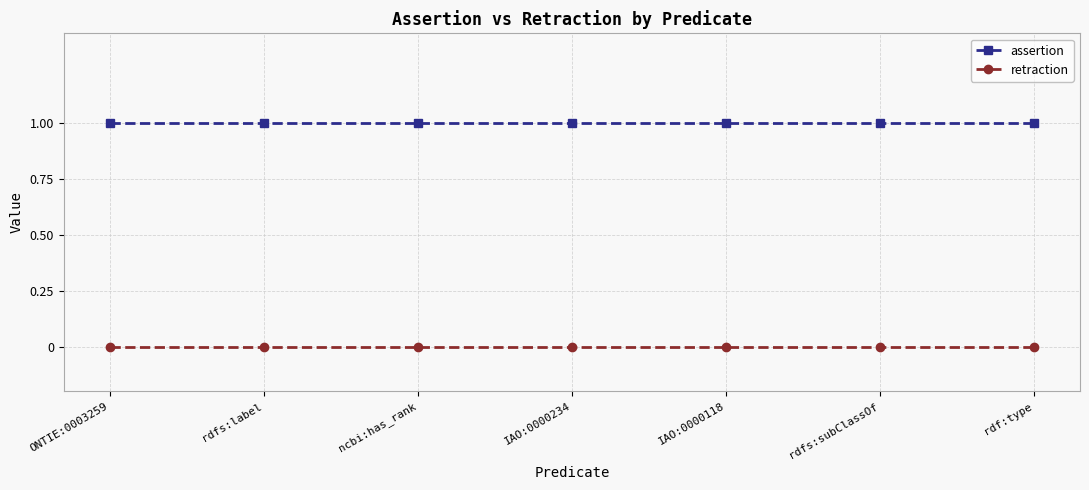

What value does the assertion series have at rdfs:label?

1